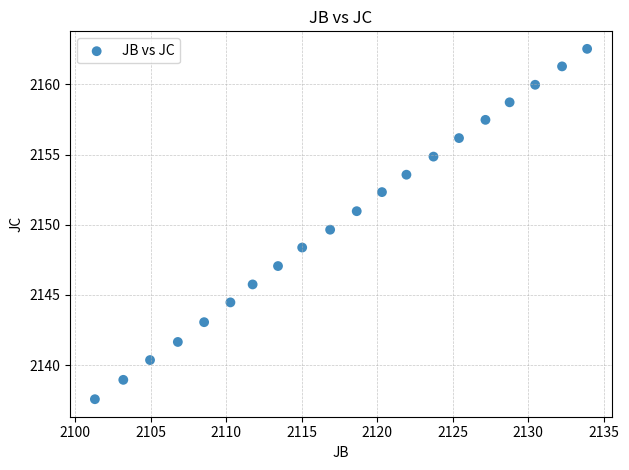

What Y value in the scatter plot is closest to 2150?

2149.7